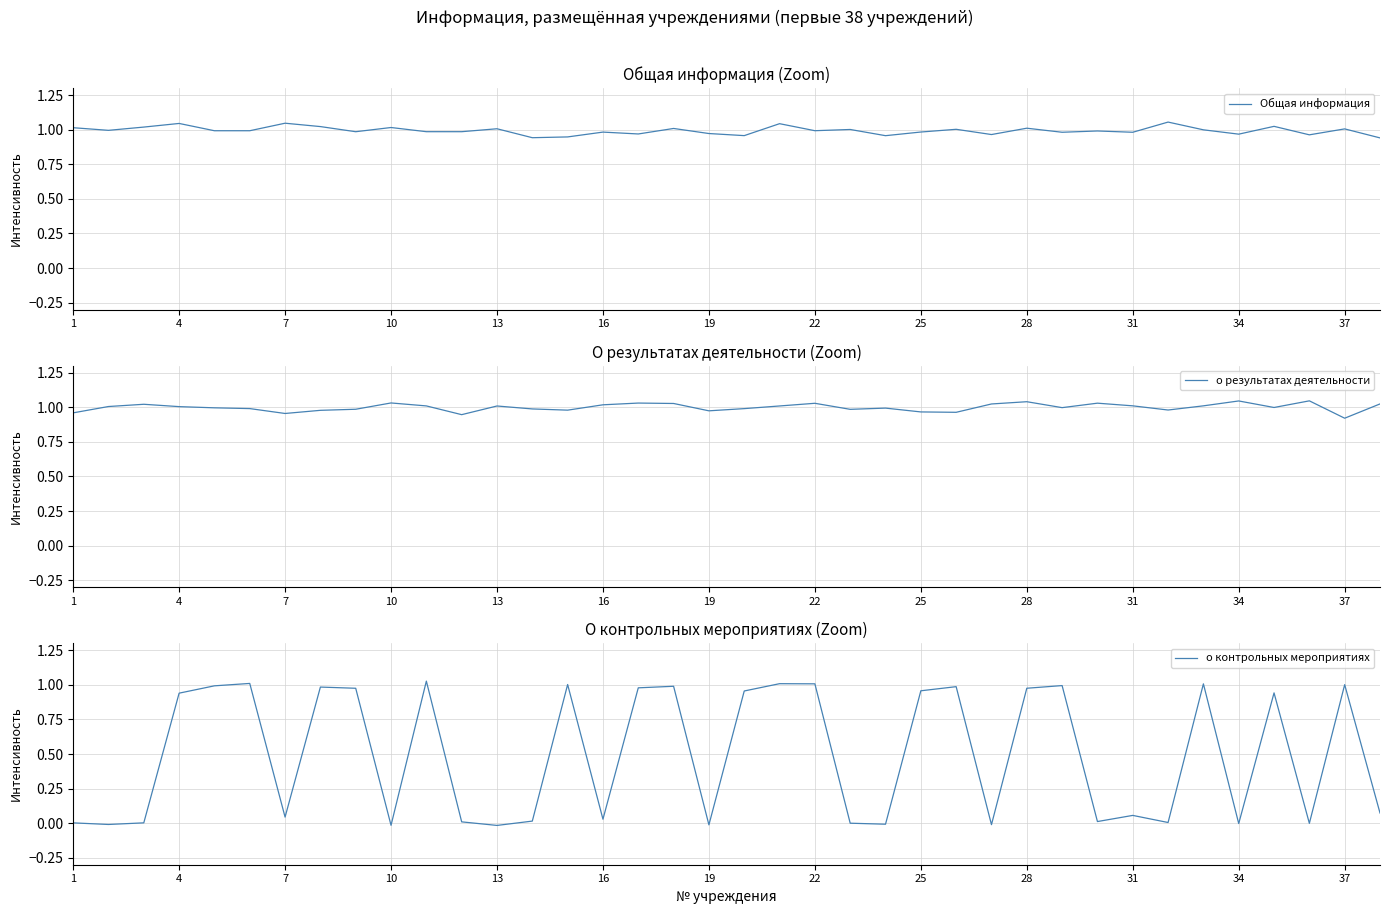

True or false: о результатах деятельности has a value of 1.0 at 13.

True